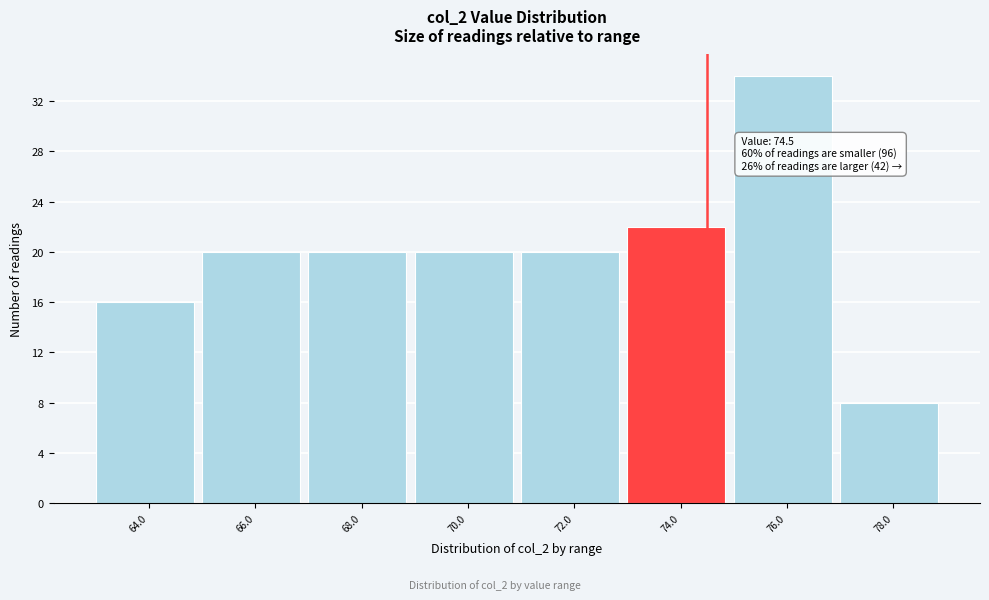

Over which range of the x-axis is the bar tallest?

75 to 77